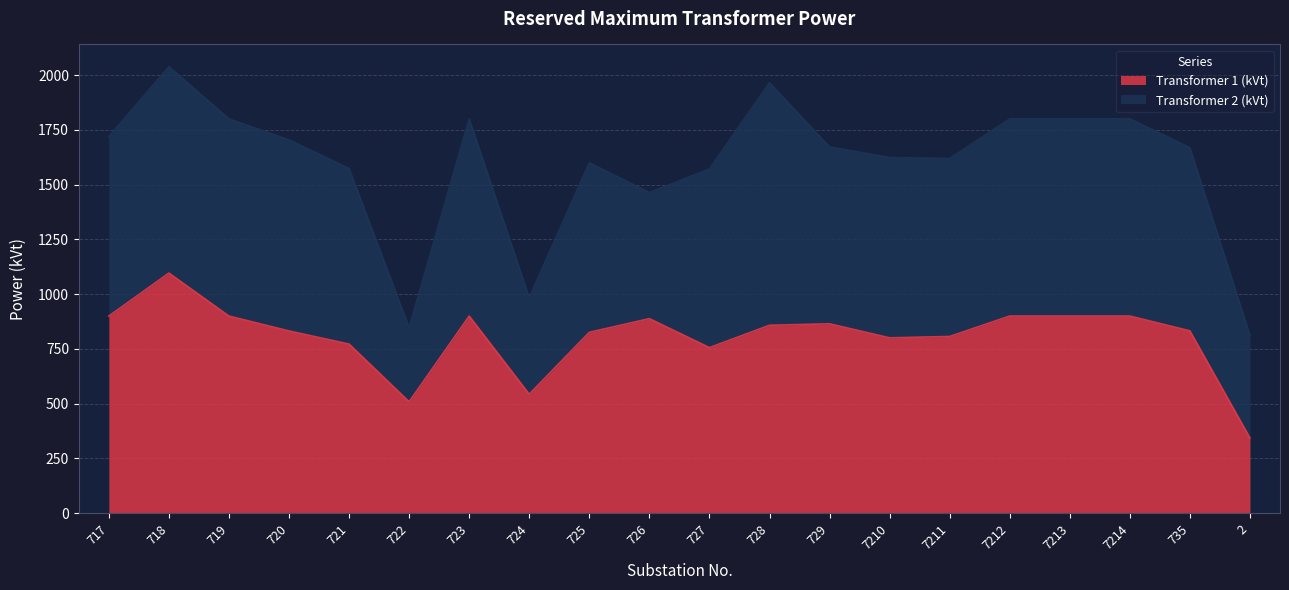

Reading left to right, what are all the values shown in this chart?

900.0	1096.2	900.0	832.0	772.2	508.8	900.0	543.3	825.8	888.2	756.0	858.0	864.7	800.6	806.9	900.0	900.0	900.0	832.6	343.7